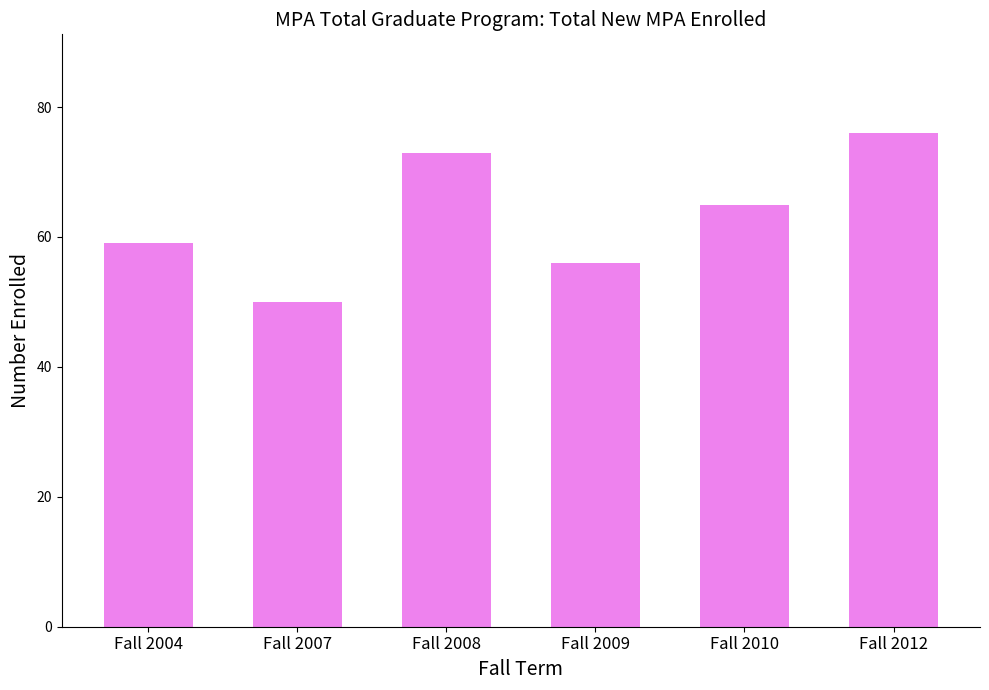

Count the number of categories in the chart.

6